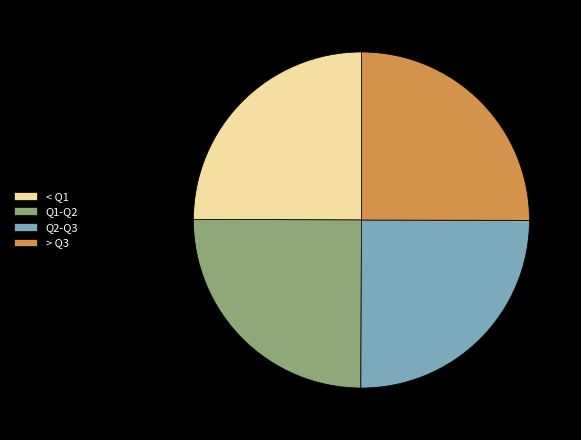

Is there a majority slice in this chart?

No